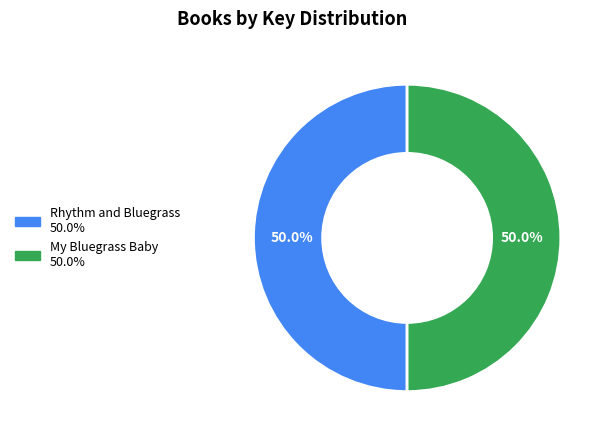

Count the number of slices in the pie.

2